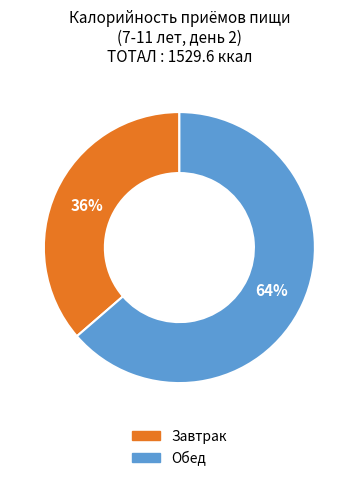

To the nearest percent, what is the average slice percentage?

50%